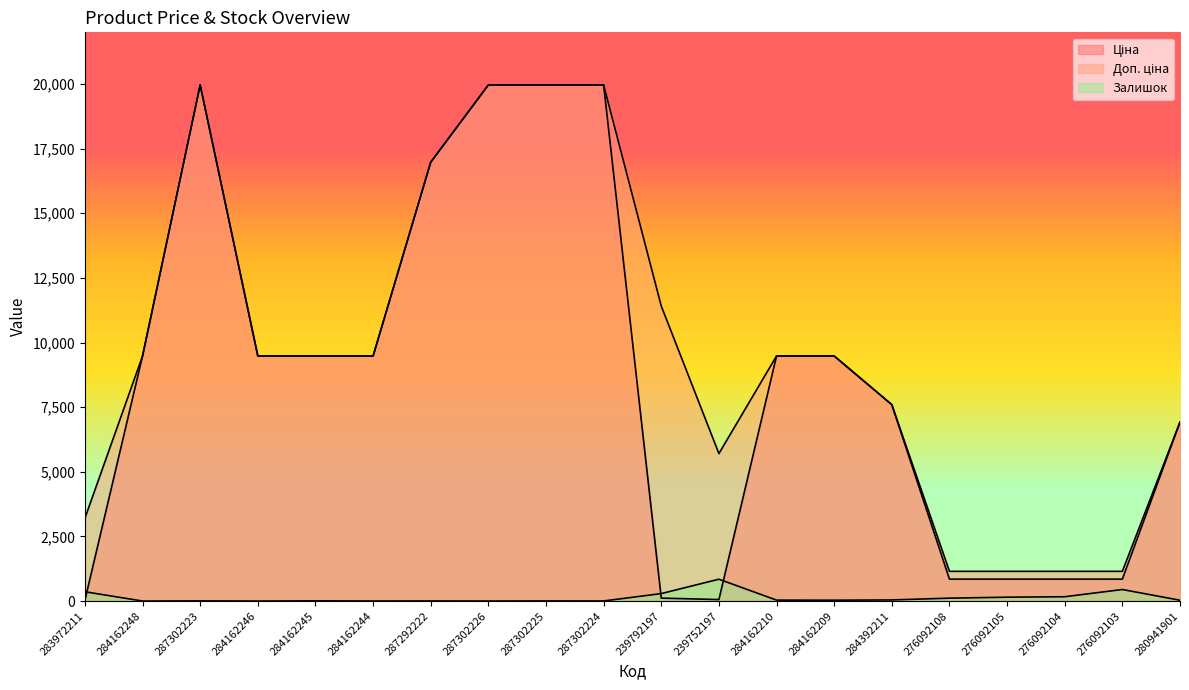

At which label does Залишок first exceed 33?

283972211